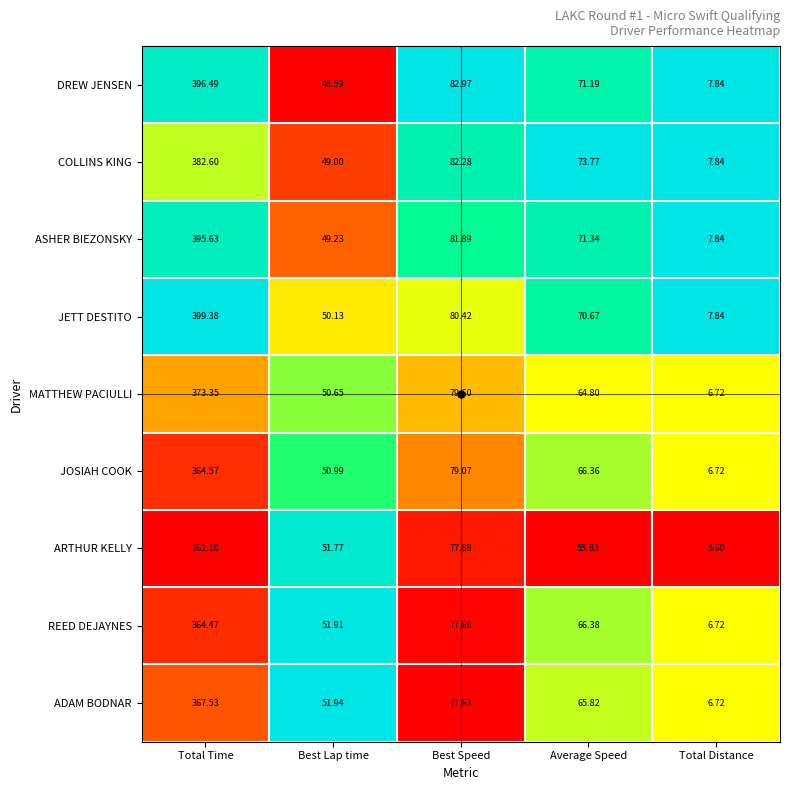

Which series has the largest total across all categories?

JETT DESTITO